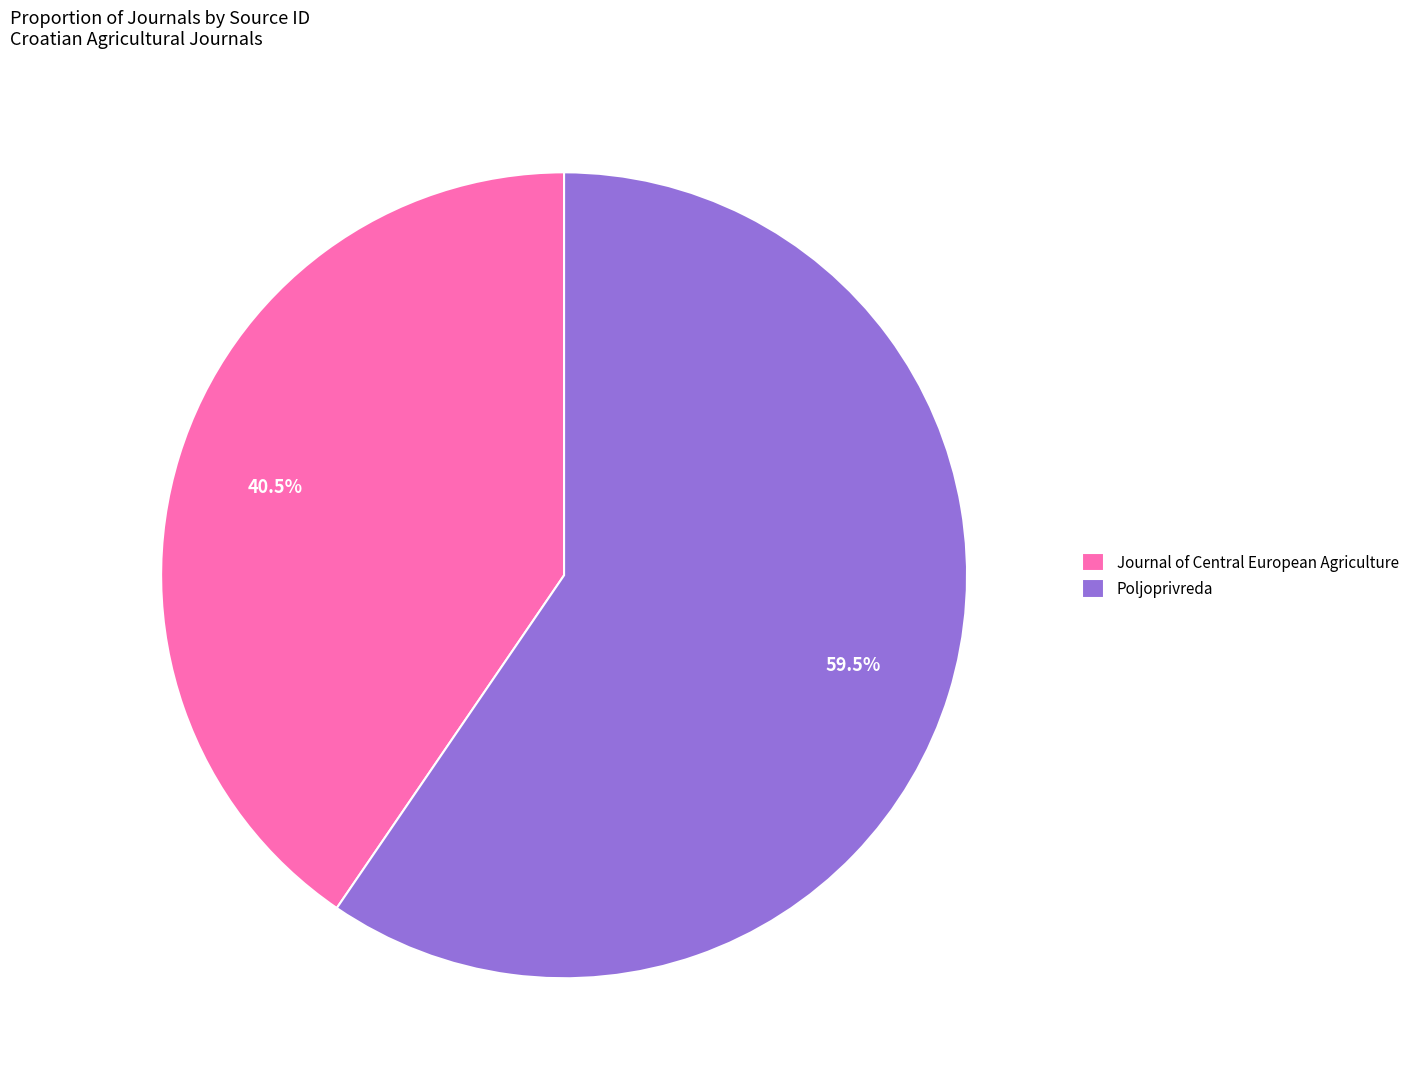

Which slice is the smallest?

Journal of Central European Agriculture